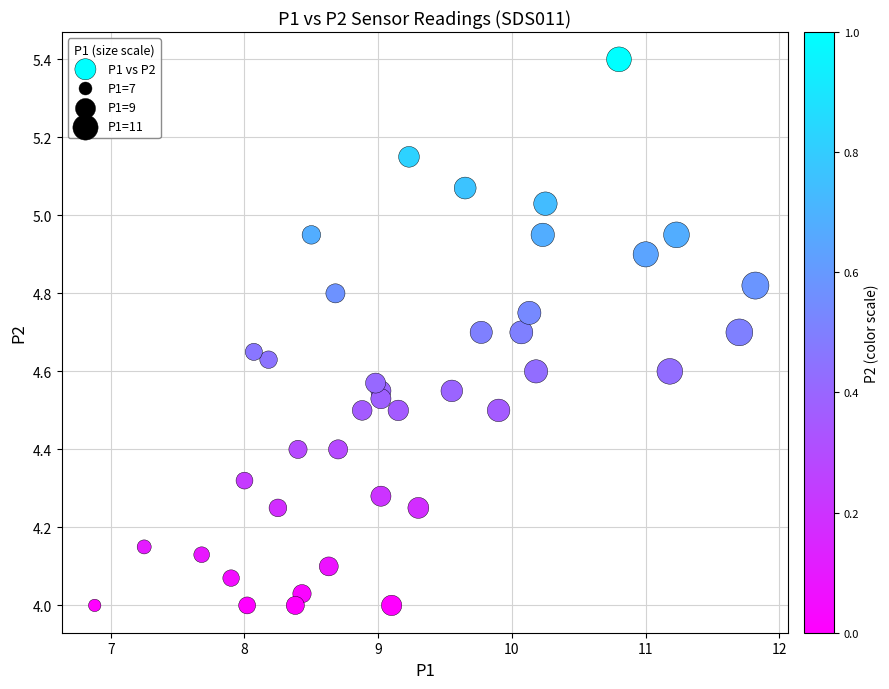

What is the range of X values (max minus min)?

4.9